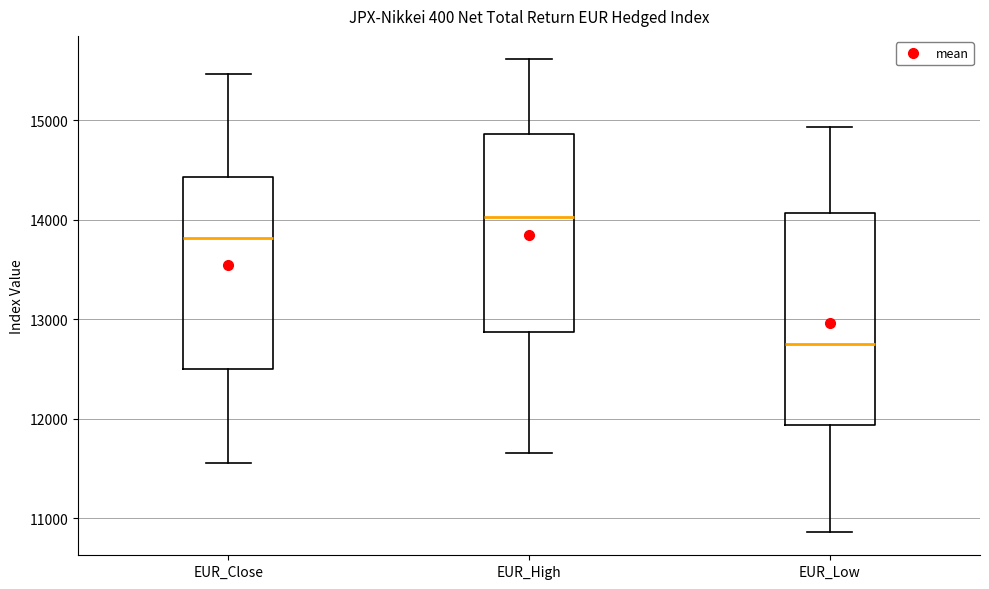

Where does the median line of the box for EUR_Low sit on the y-axis? The values are not printed on the chart, so give them approximately, as read against the axis.

12800